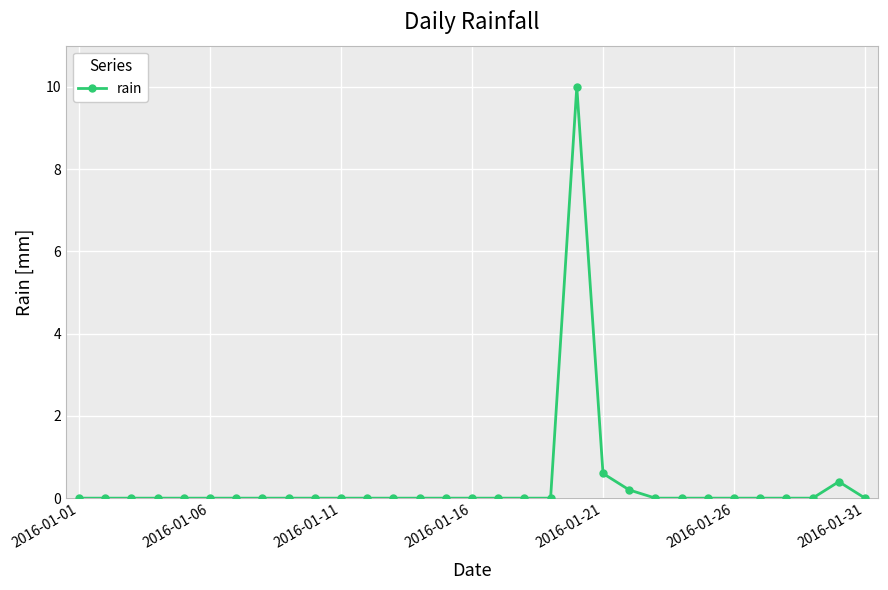

What is the sum of all values?

11.2